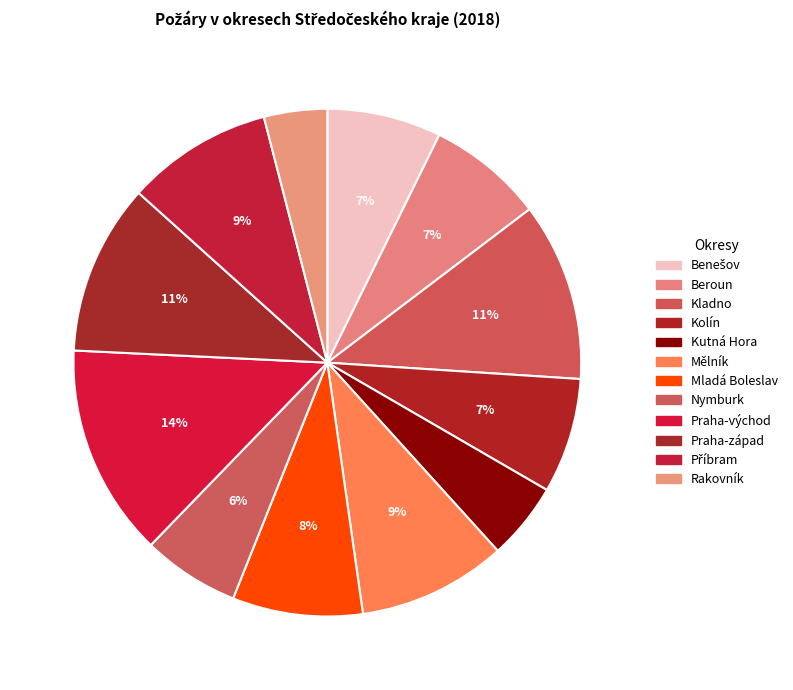

What portion of the pie excludes Benešov?

92.7%